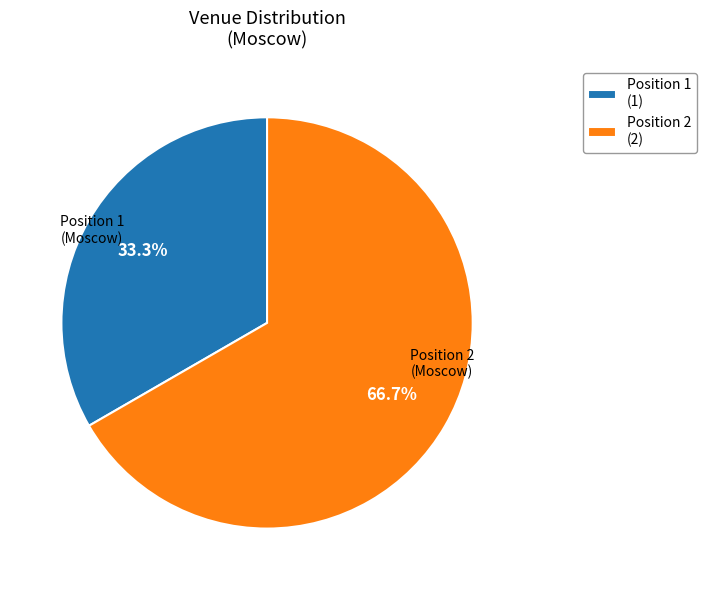

Rank the categories by value from highest to lowest.

Position 2 (2), Position 1 (1)